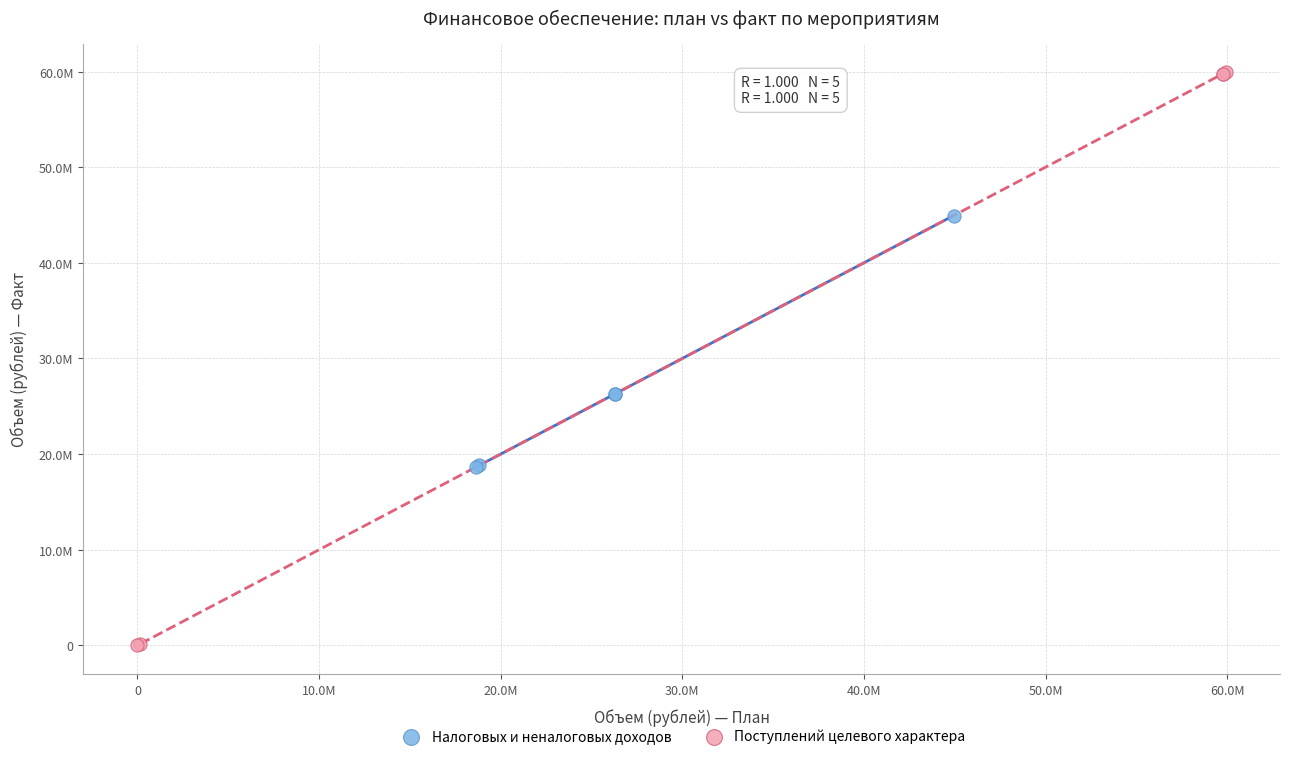

What are all the series names shown in the legend?

Налоговых и неналоговых доходов, Поступлений целевого характера